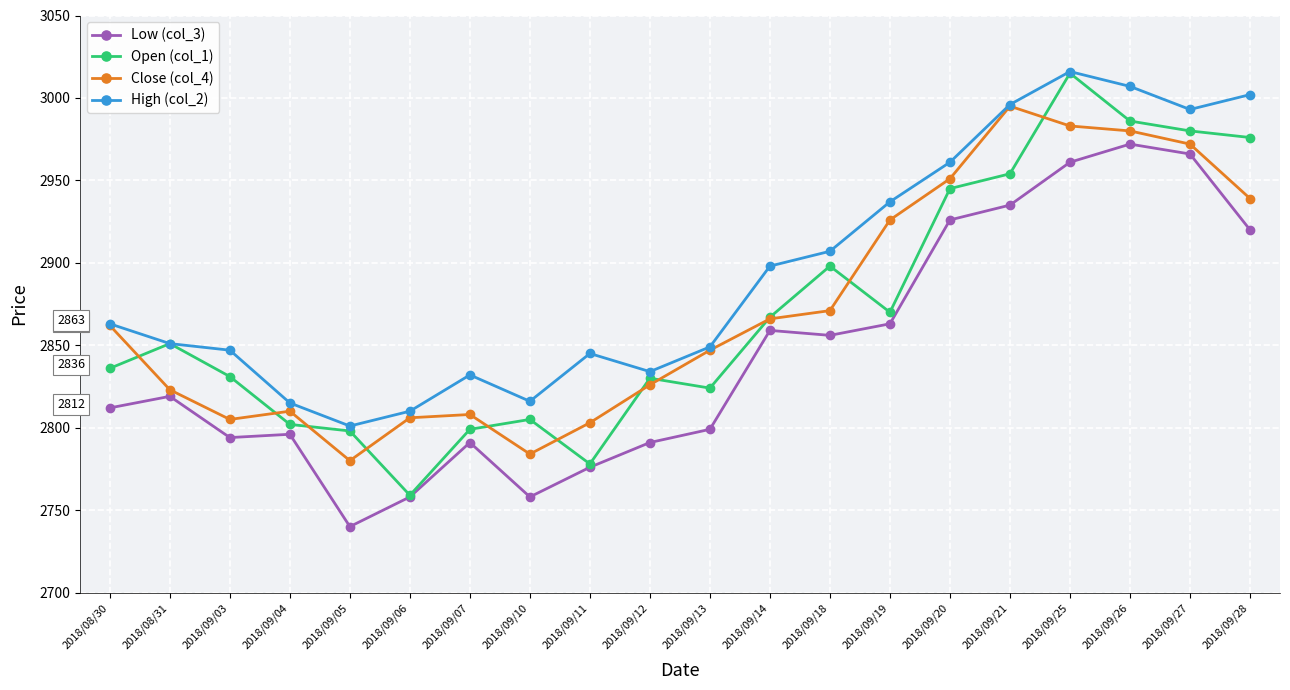

Between 2018/09/18 and 2018/09/27, which series saw the biggest shift?

Low (col_3)